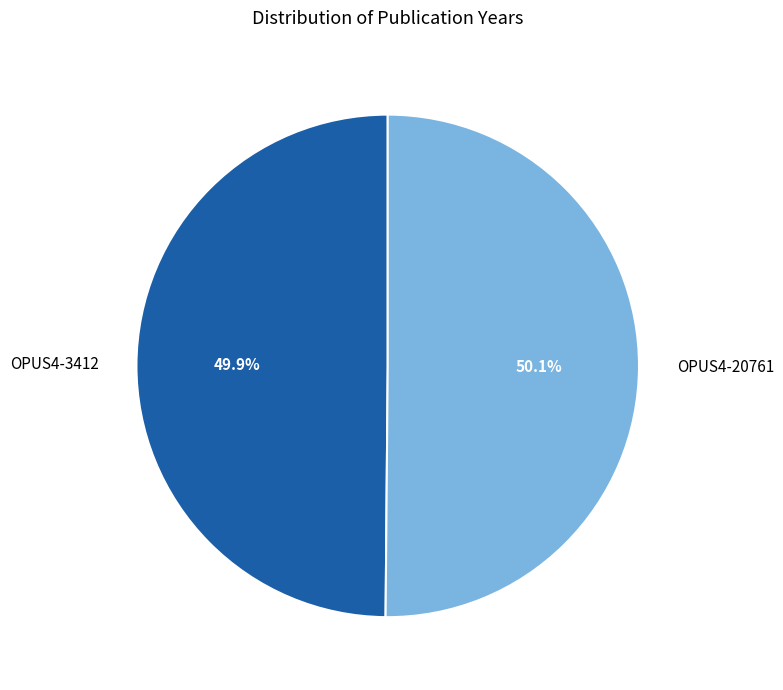

To the nearest percent, what percentage of the pie is OPUS4-3412?

50%